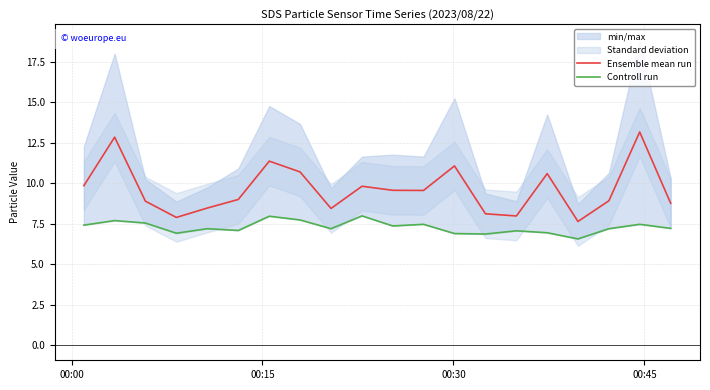

List the series in order of their overall mean, lowest first.

Controll run, Ensemble mean run